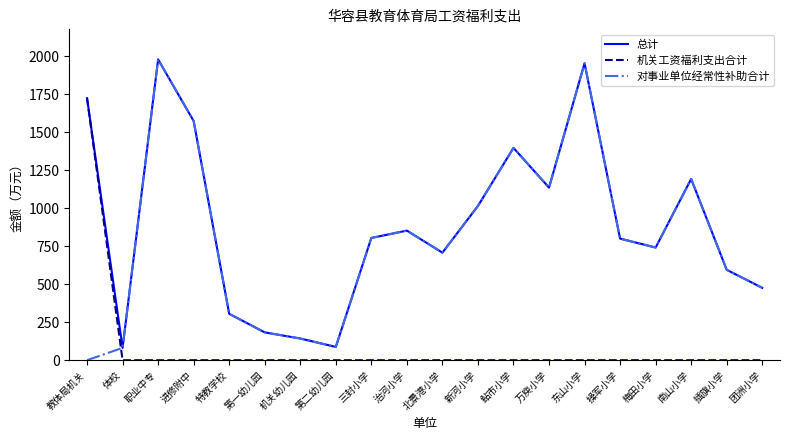

Where is the first local minimum for 总计?

体校